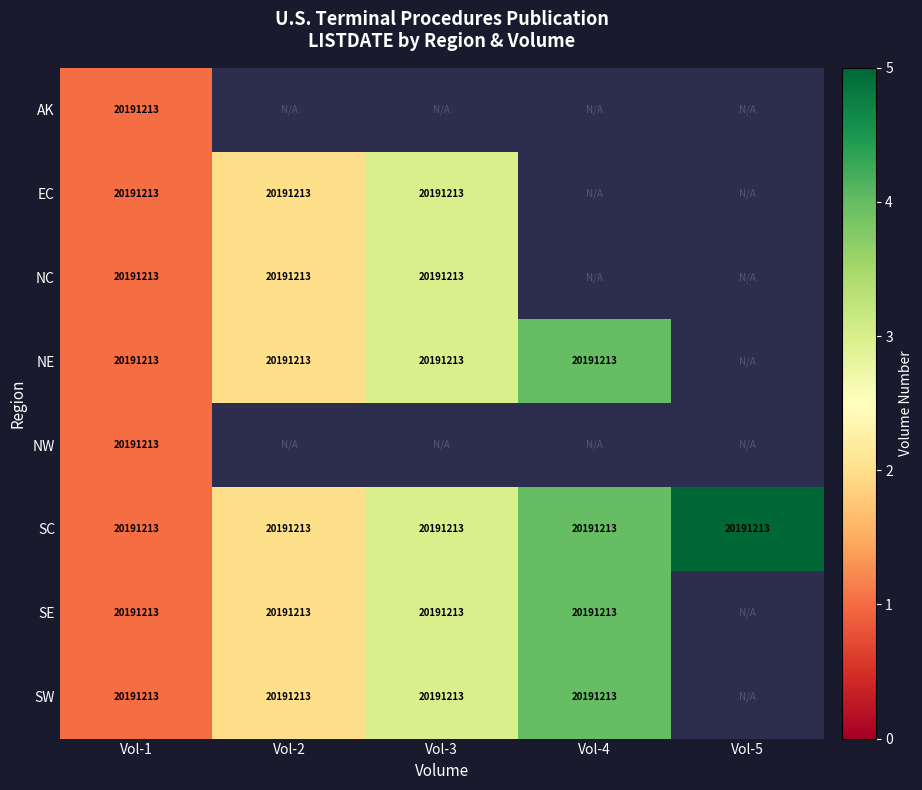

The NC series shows 32328314 at Vol-1. True or false?

False